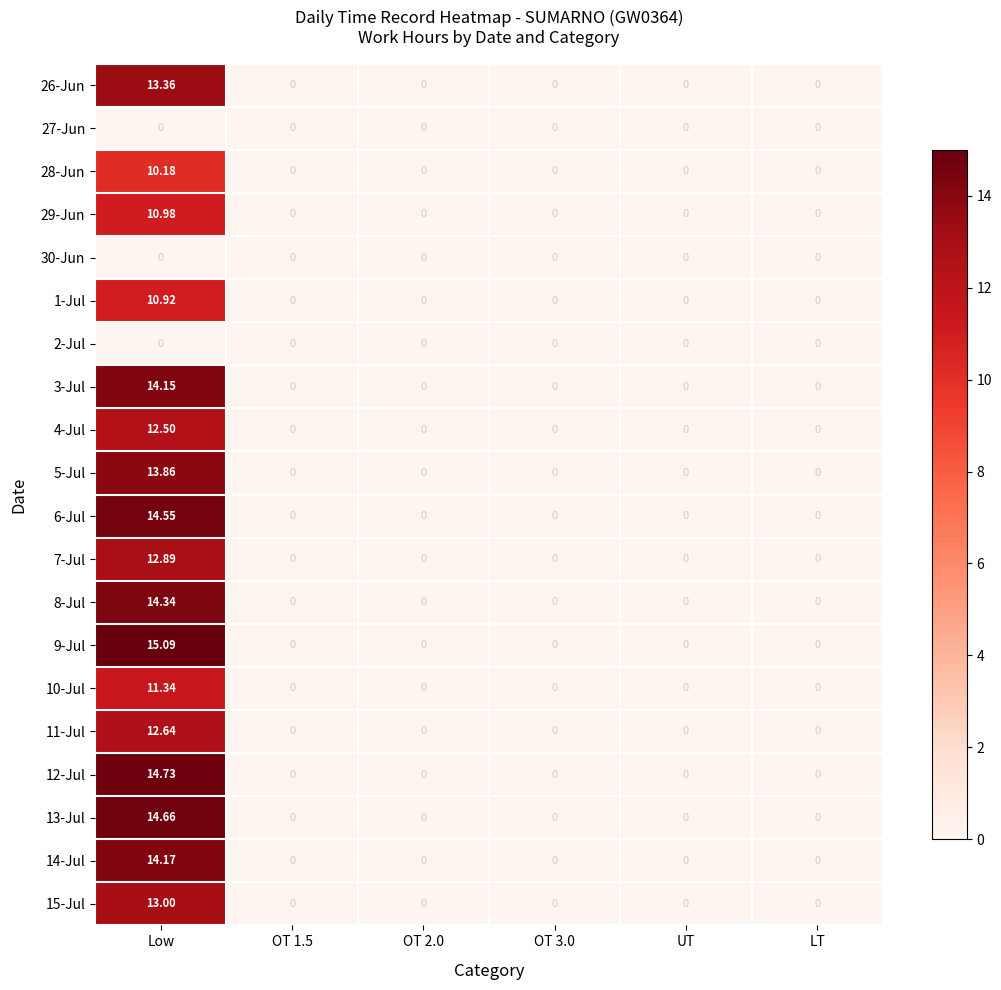

Which series has the largest total across all categories?

9-Jul